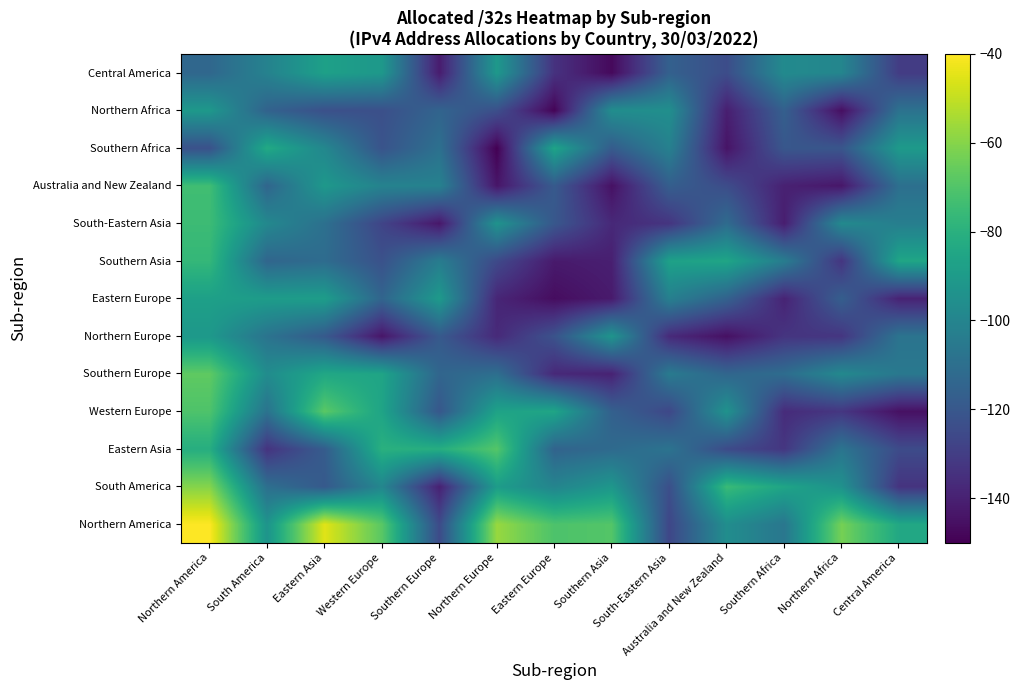

Reading right to left, list all the values displayed in this chart.

Northern America: Central America=-84.0	Northern Africa=-62.9	Southern Africa=-106.5	Australia and New Zealand=-96.1	South-Eastern Asia=-126.7	Southern Asia=-69.5	Eastern Europe=-70.8	Northern Europe=-56.9	Southern Europe=-125.1	Western Europe=-68.1	Eastern Asia=-45.1	South America=-93.2	Northern America=-40.0
South America: Central America=-133.6	Northern Africa=-94.3	Southern Africa=-85.5	Australia and New Zealand=-75.4	South-Eastern Asia=-123.5	Southern Asia=-91.8	Eastern Europe=-100.2	Northern Europe=-89.3	Southern Europe=-139.9	Western Europe=-99.4	Eastern Asia=-119.0	South America=-109.9	Northern America=-60.2
Eastern Asia: Central America=-124.9	Northern Africa=-107.5	Southern Africa=-132.6	Australia and New Zealand=-125.1	South-Eastern Asia=-108.0	Southern Asia=-112.0	Eastern Europe=-114.9	Northern Europe=-69.2	Southern Europe=-81.3	Western Europe=-80.1	Eastern Asia=-117.9	South America=-133.6	Northern America=-81.3
Western Europe: Central America=-145.3	Northern Africa=-132.5	Southern Africa=-136.2	Australia and New Zealand=-93.8	South-Eastern Asia=-126.4	Southern Asia=-116.2	Eastern Europe=-85.3	Northern Europe=-86.5	Southern Europe=-120.2	Western Europe=-85.9	Eastern Asia=-68.0	South America=-108.3	Northern America=-70.5
Southern Europe: Central America=-105.8	Northern Africa=-98.3	Southern Africa=-111.0	Australia and New Zealand=-113.9	South-Eastern Asia=-104.8	Southern Asia=-139.5	Eastern Europe=-137.4	Northern Europe=-110.1	Southern Europe=-114.0	Western Europe=-85.7	Eastern Asia=-84.4	South America=-96.5	Northern America=-67.1
Northern Europe: Central America=-107.8	Northern Africa=-132.9	Southern Africa=-133.1	Australia and New Zealand=-145.3	South-Eastern Asia=-136.8	Southern Asia=-92.7	Eastern Europe=-122.0	Northern Europe=-137.0	Southern Europe=-119.1	Western Europe=-143.5	Eastern Asia=-119.0	South America=-108.0	Northern America=-91.1
Eastern Europe: Central America=-139.4	Northern Africa=-117.0	Southern Africa=-139.1	Australia and New Zealand=-115.6	South-Eastern Asia=-102.4	Southern Asia=-142.0	Eastern Europe=-146.3	Northern Europe=-138.3	Southern Europe=-90.4	Western Europe=-114.3	Eastern Asia=-88.9	South America=-89.3	Northern America=-87.7
Southern Asia: Central America=-85.2	Northern Africa=-133.1	Southern Africa=-103.7	Australia and New Zealand=-85.4	South-Eastern Asia=-87.1	Southern Asia=-140.5	Eastern Europe=-142.2	Northern Europe=-125.6	Southern Europe=-103.8	Western Europe=-122.5	Eastern Asia=-111.2	South America=-114.0	Northern America=-76.9
South-Eastern Asia: Central America=-103.0	Northern Africa=-97.9	Southern Africa=-140.9	Australia and New Zealand=-111.5	South-Eastern Asia=-133.2	Southern Asia=-137.3	Eastern Europe=-120.1	Northern Europe=-93.4	Southern Europe=-143.2	Western Europe=-127.5	Eastern Asia=-109.5	South America=-98.6	Northern America=-74.7
Australia and New Zealand: Central America=-109.7	Northern Africa=-143.2	Southern Africa=-139.9	Australia and New Zealand=-124.4	South-Eastern Asia=-117.2	Southern Asia=-145.1	Eastern Europe=-118.8	Northern Europe=-143.5	Southern Europe=-101.4	Western Europe=-101.0	Eastern Asia=-91.3	South America=-114.1	Northern America=-73.7
Southern Africa: Central America=-90.5	Northern Africa=-120.7	Southern Africa=-120.3	Australia and New Zealand=-144.1	South-Eastern Asia=-101.9	Southern Asia=-118.1	Eastern Europe=-85.8	Northern Europe=-150.0	Southern Europe=-109.2	Western Europe=-121.6	Eastern Asia=-98.9	South America=-83.3	Northern America=-122.6
Northern Africa: Central America=-108.5	Northern Africa=-145.8	Southern Africa=-116.6	Australia and New Zealand=-140.7	South-Eastern Asia=-95.4	Southern Asia=-96.1	Eastern Europe=-148.9	Northern Europe=-123.4	Southern Europe=-114.7	Western Europe=-123.3	Eastern Asia=-123.0	South America=-115.3	Northern America=-91.2
Central America: Central America=-130.6	Northern Africa=-99.7	Southern Africa=-97.5	Australia and New Zealand=-124.4	South-Eastern Asia=-116.1	Southern Asia=-147.5	Eastern Europe=-134.2	Northern Europe=-91.2	Southern Europe=-141.6	Western Europe=-91.3	Eastern Asia=-87.5	South America=-101.2	Northern America=-113.3